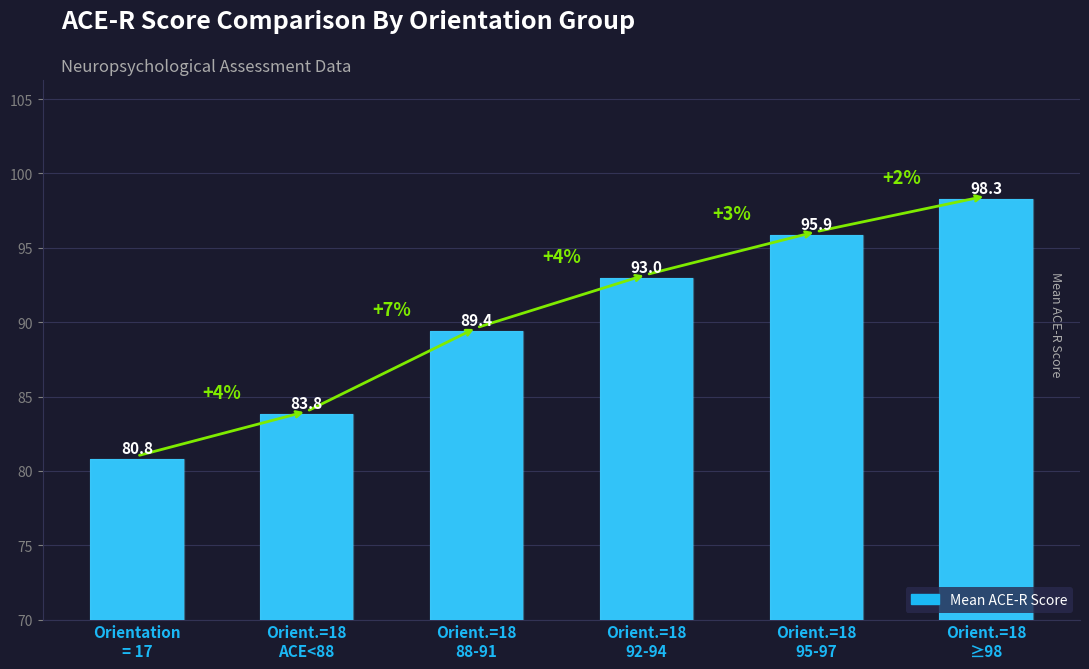

What is the change in value from Orient.=18
95-97 to Orient.=18
≥98?

+2.4